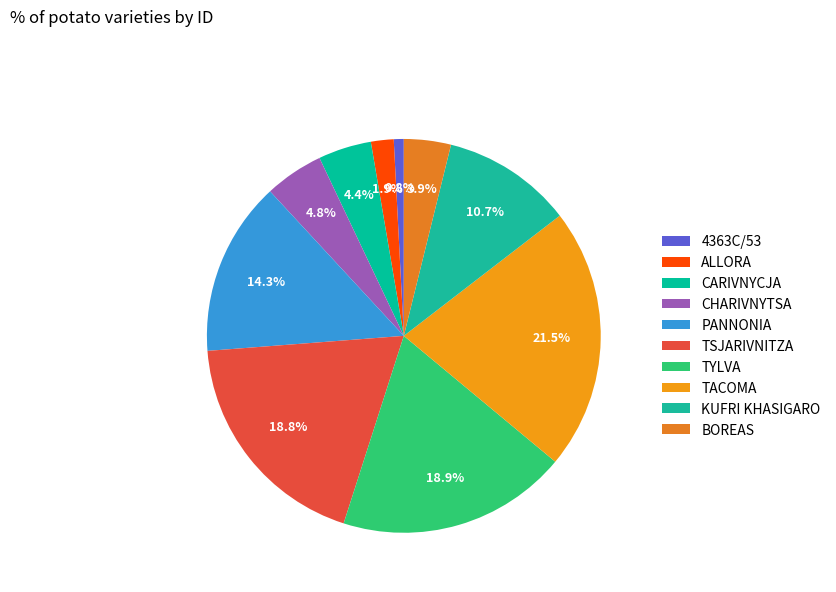

The TACOMA slice represents 21% of the pie. True or false?

True